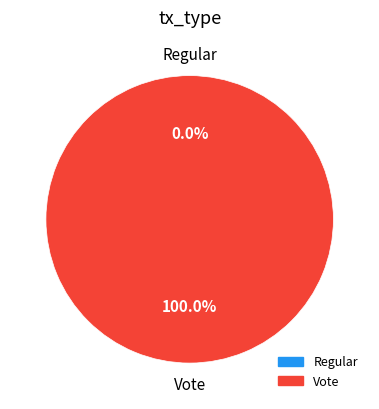

How many slices are in this pie chart?

2